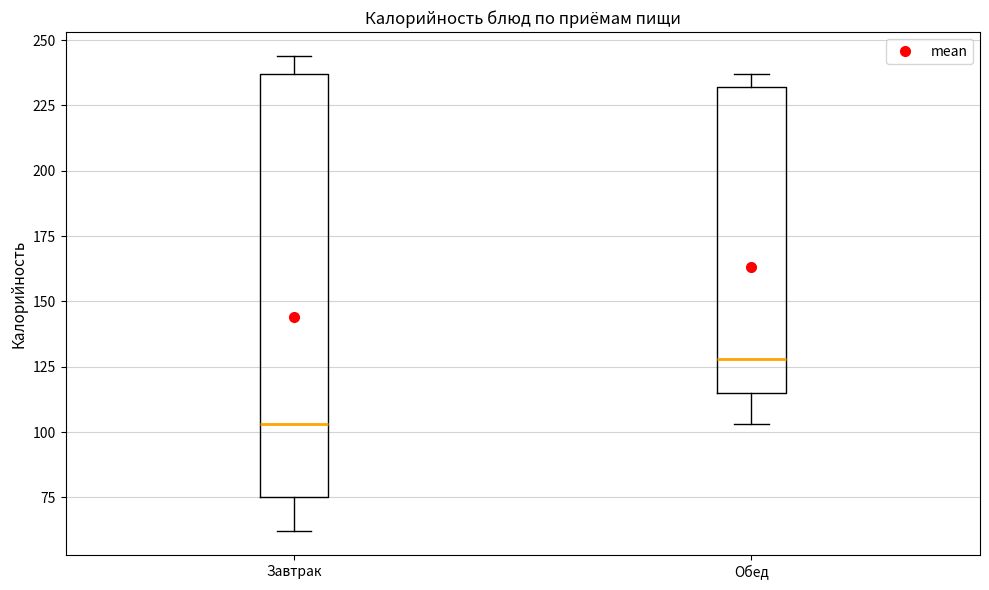

Which box has the highest median line?

Обед